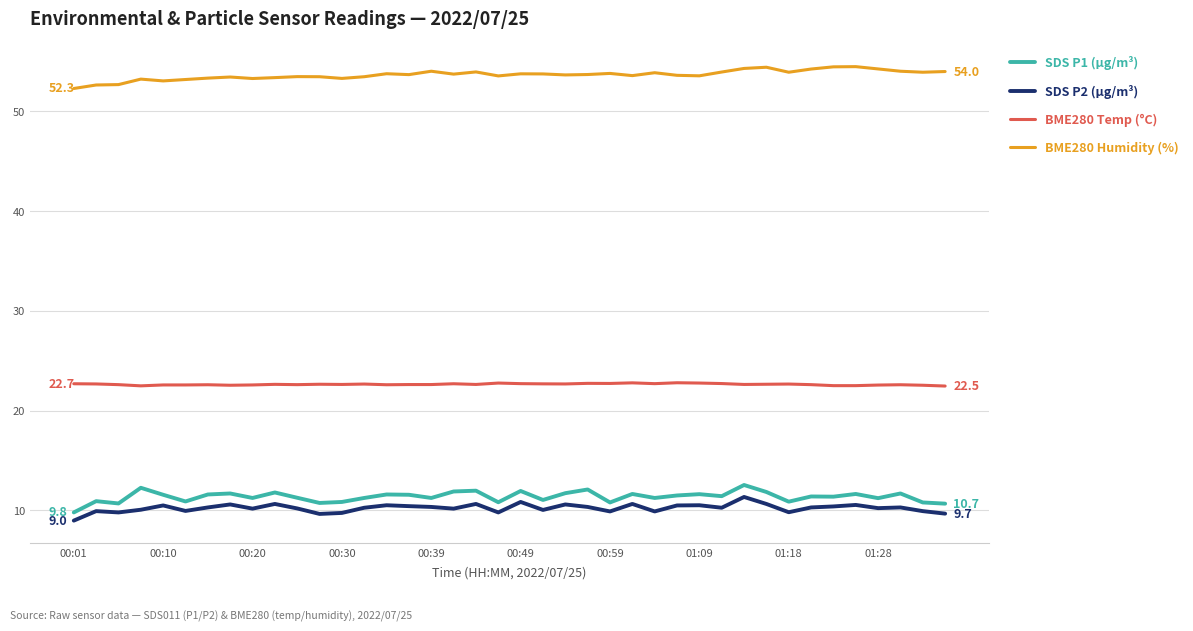

True or false: SDS P2 (μg/m³) and BME280 Temp (°C) cross at least once.

False